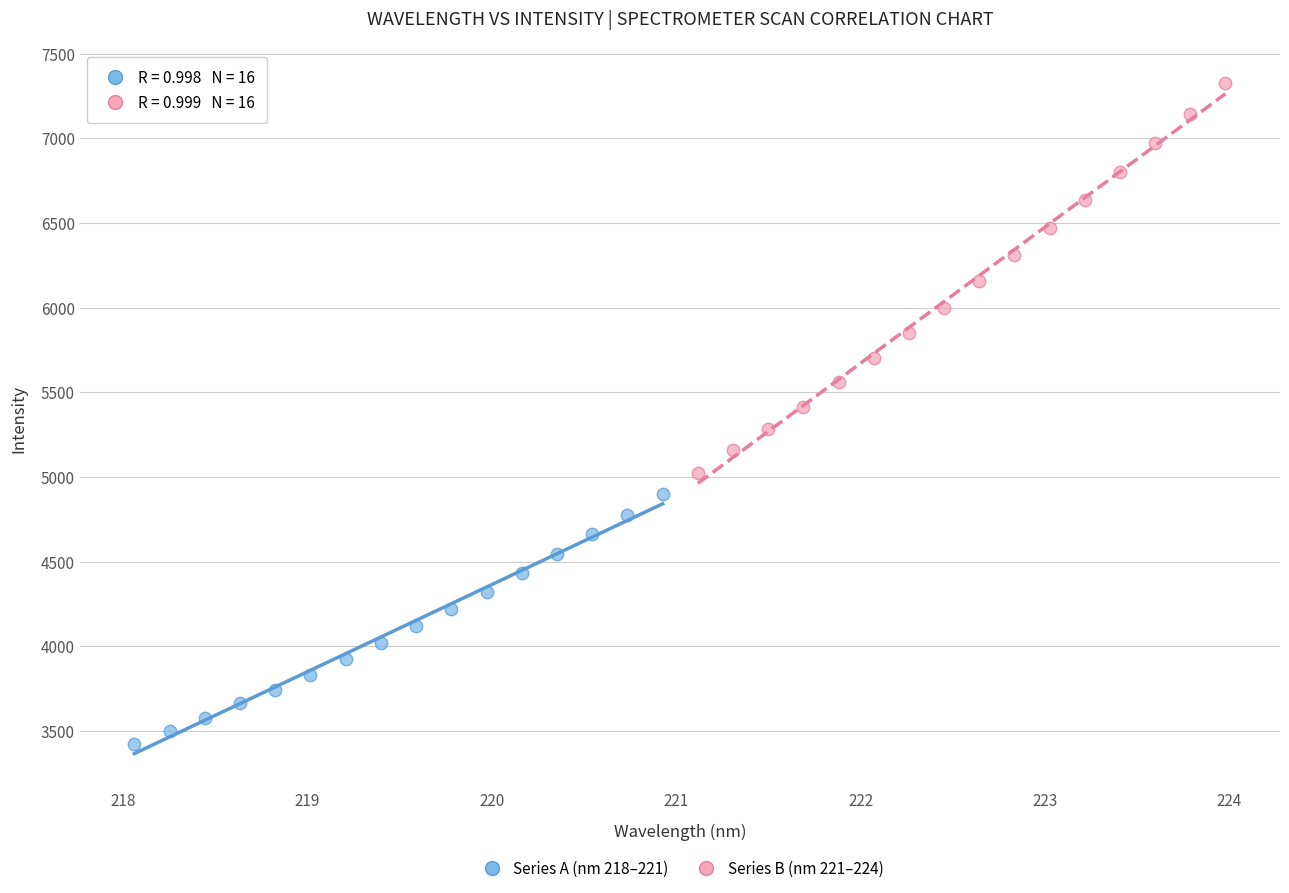

Which series has the widest spread of Y values?

Series B (nm 221–224)